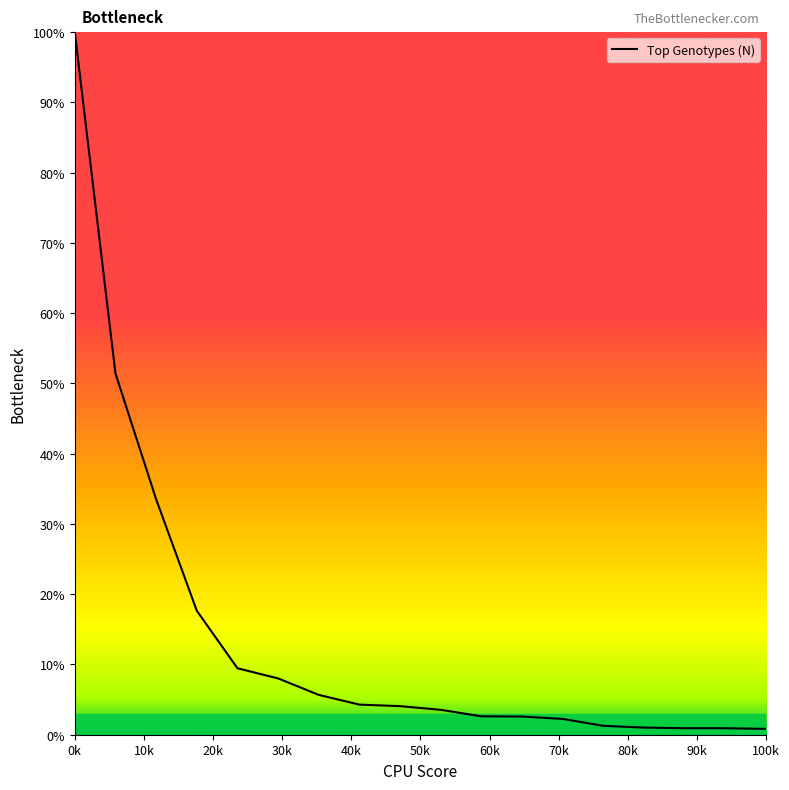

What is the difference between the maximum and minimum values?

99.2